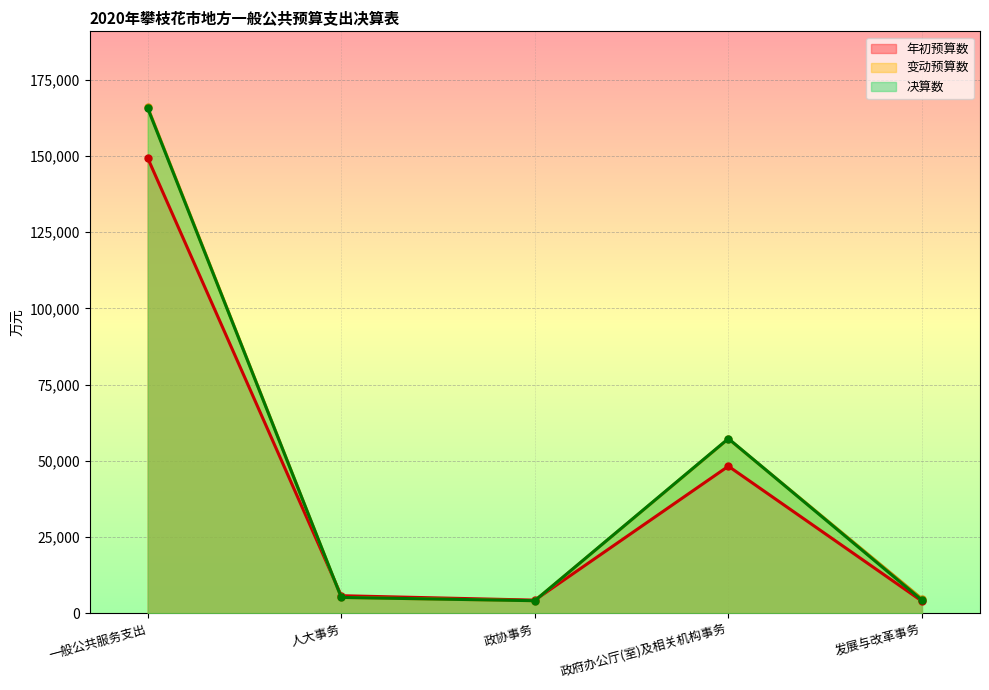

What is the label of the 1st point from the right?

发展与改革事务